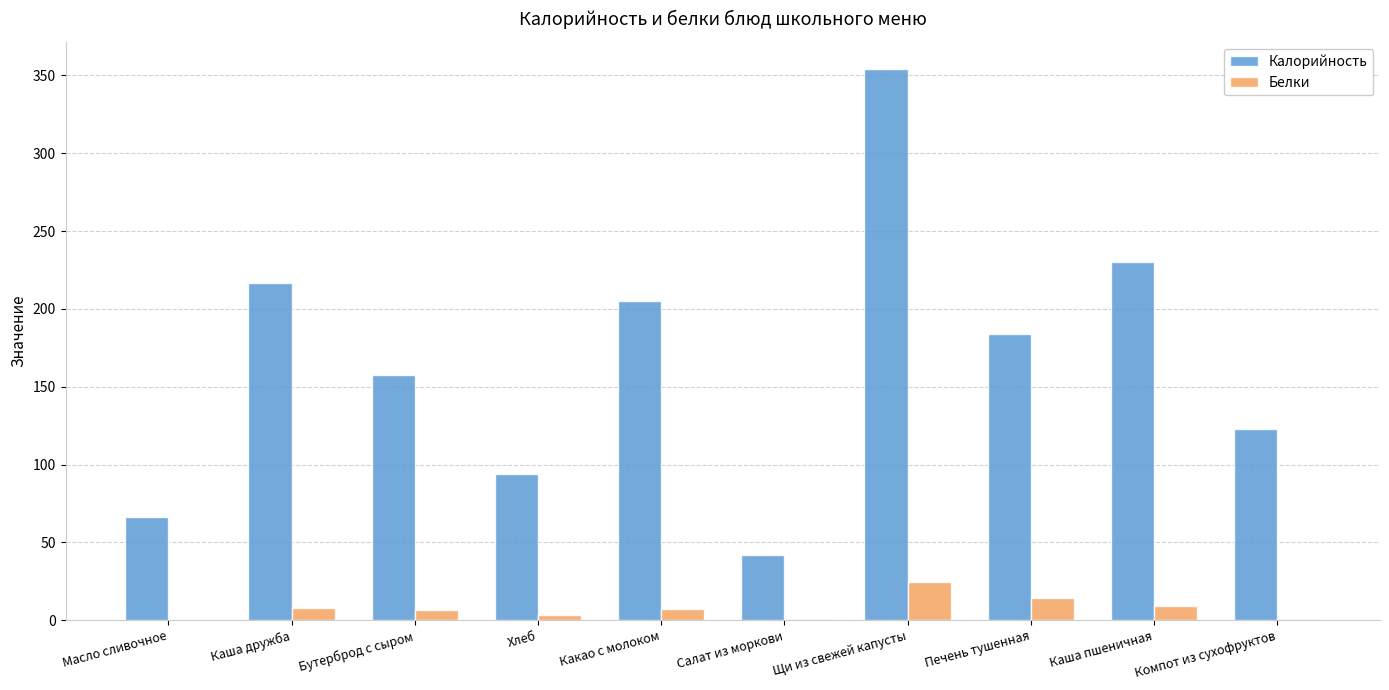

How many data points does each series have?

10